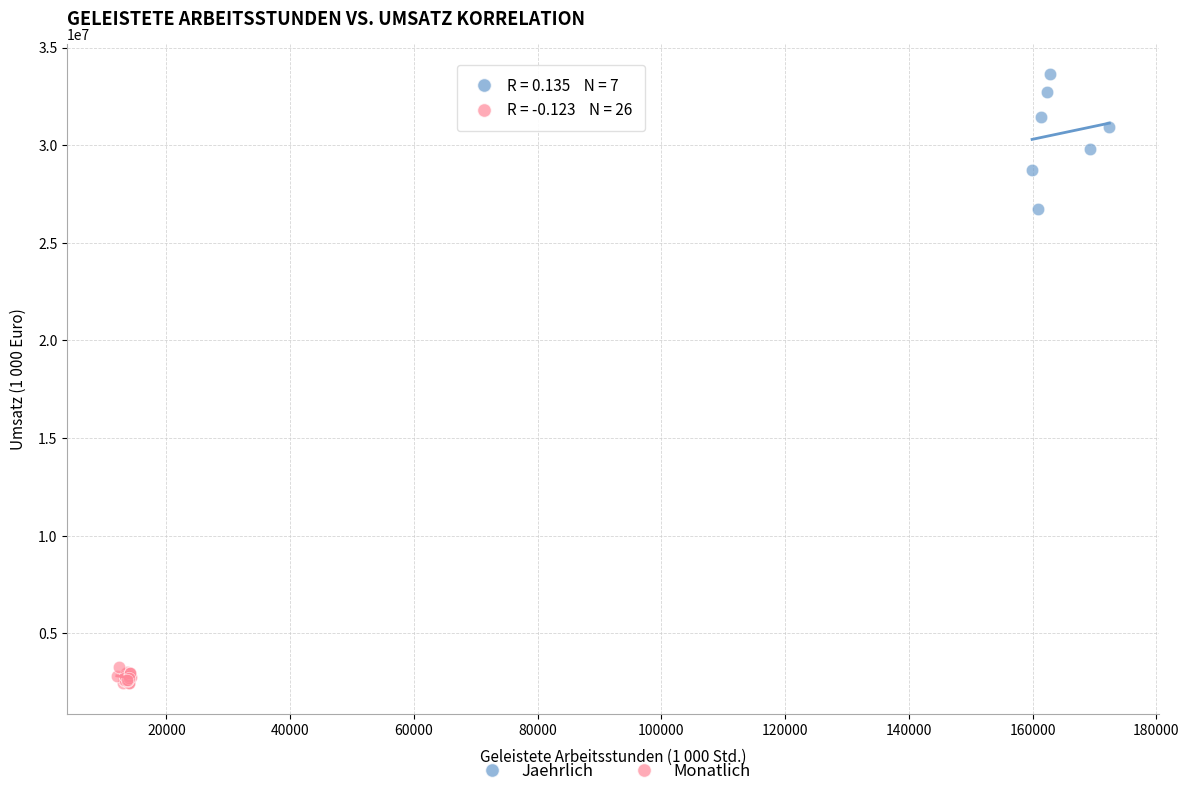

Which series contains the highest Y value?

Jaehrlich